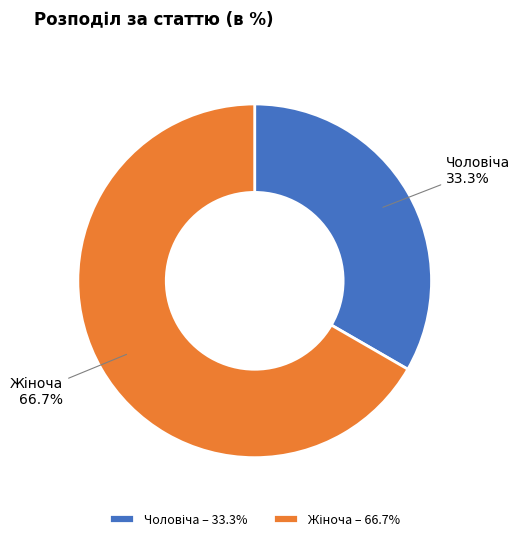

Is there a majority slice in this chart?

Yes